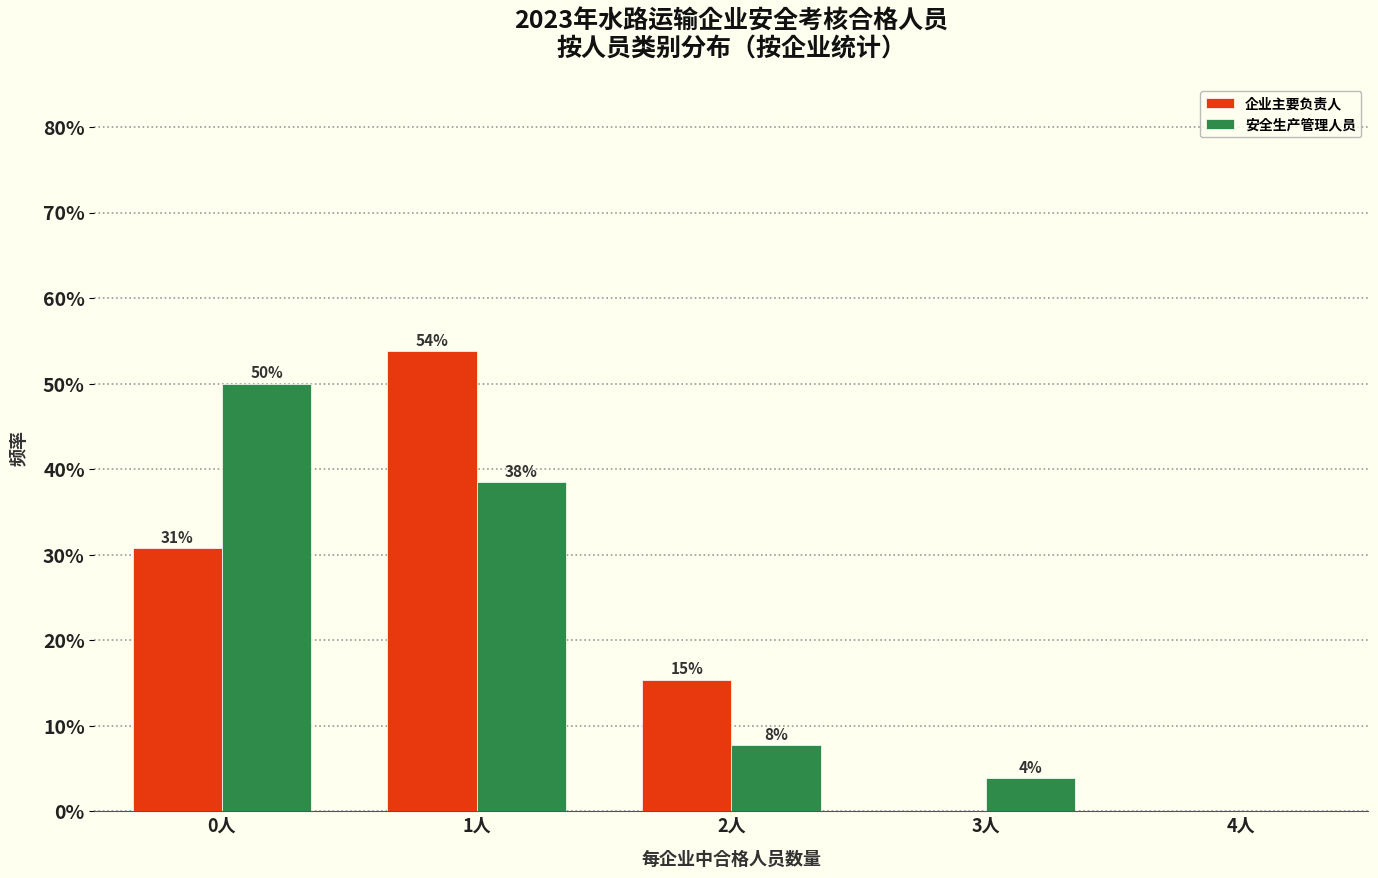

Are the bars grouped side by side (vs. stacked)?

Yes